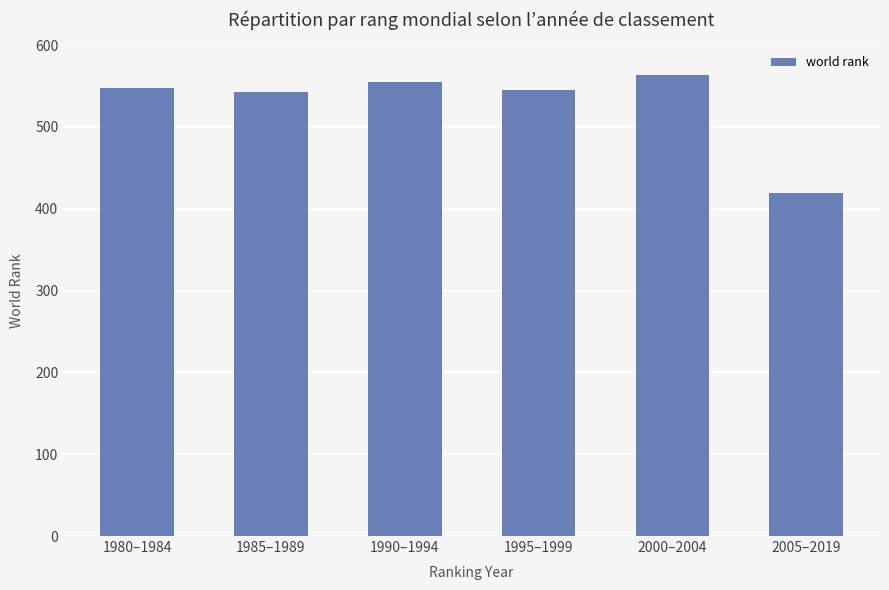

What value does the data have at 2000–2004?

564.0